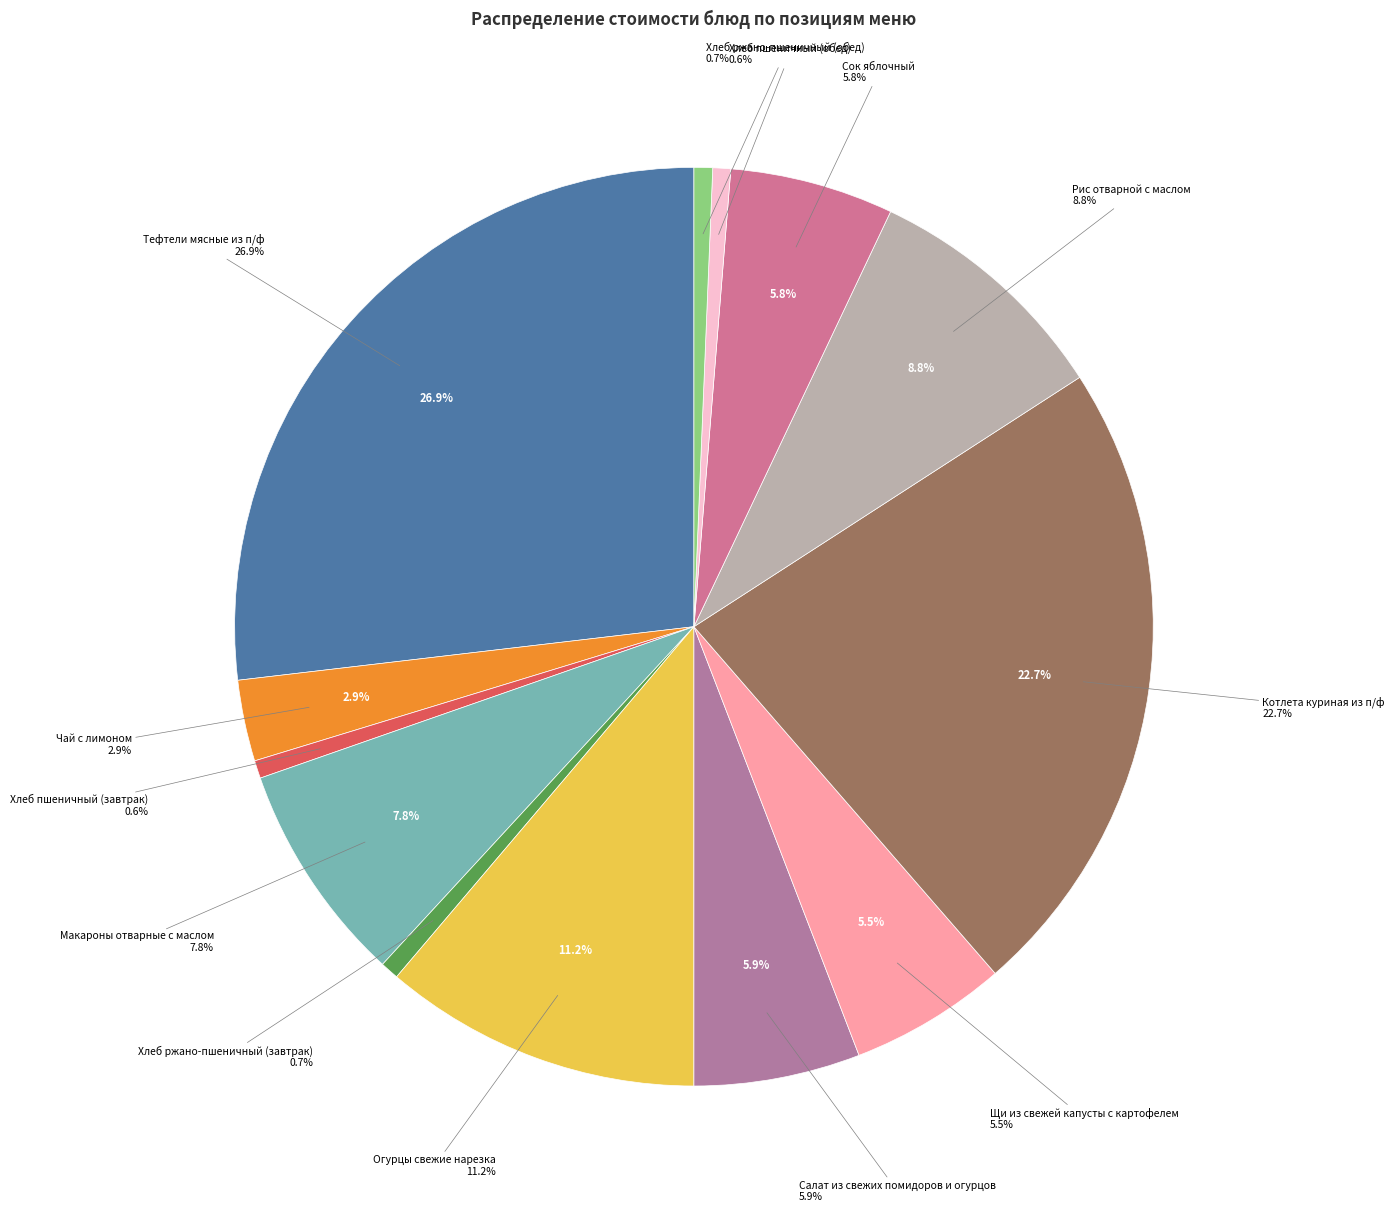

To the nearest percent, what is the combined percentage of Сок яблочный and Хлеб пшеничный (завтрак)?

6%